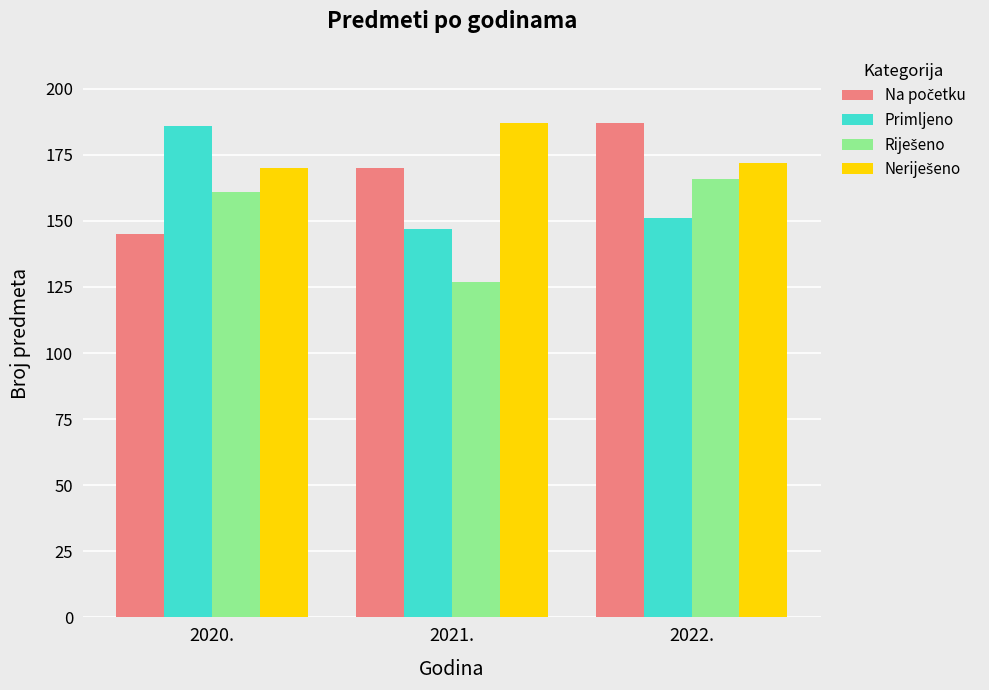

What is the total value across all series at 2022.?

676